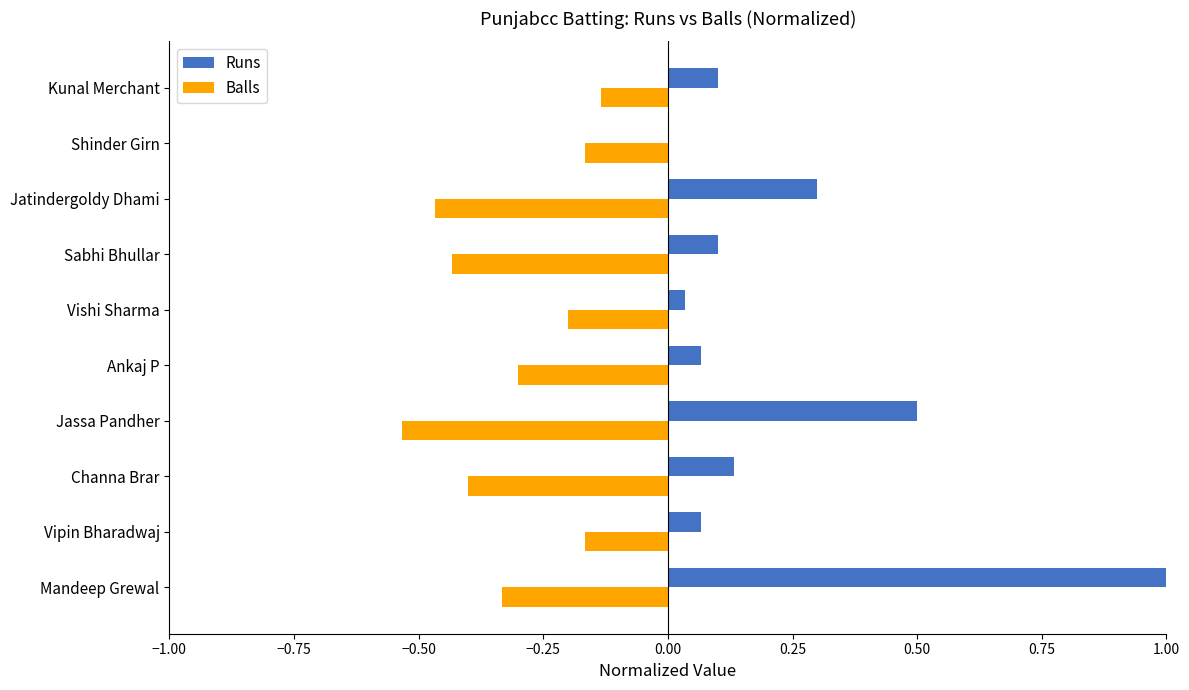

Which label corresponds to the largest value in the chart?

Mandeep Grewal